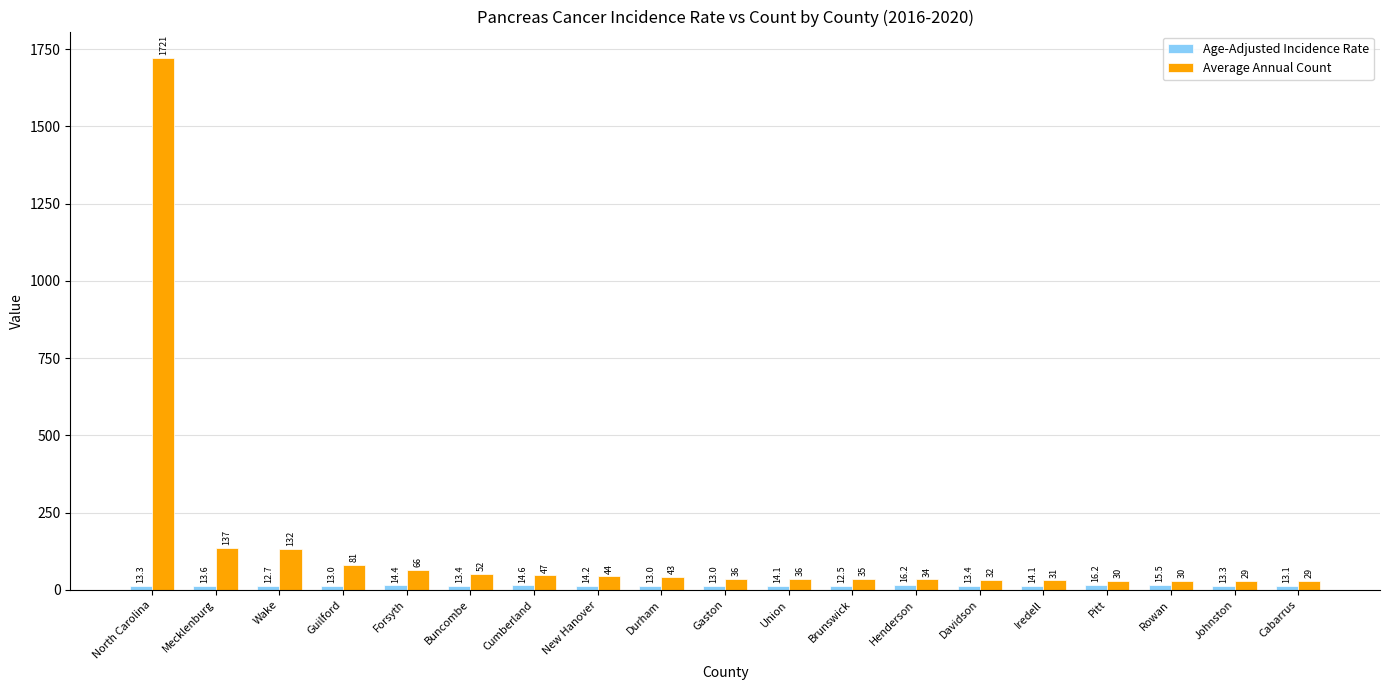

How many groups of bars are there?

19